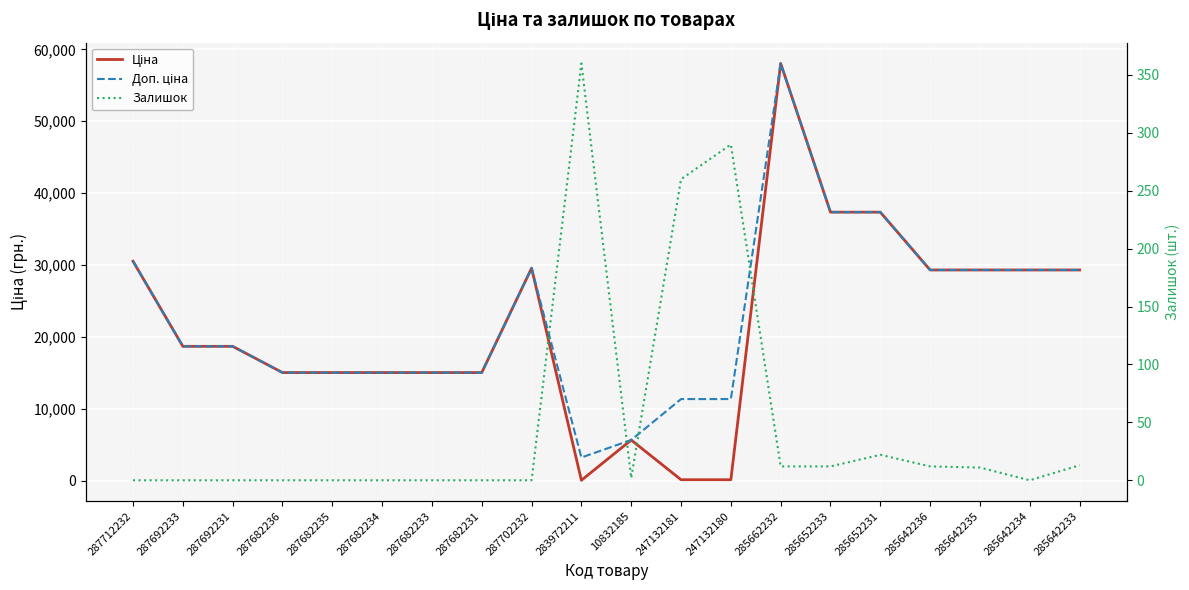

Where is the first local minimum for Доп. ціна?

283972211